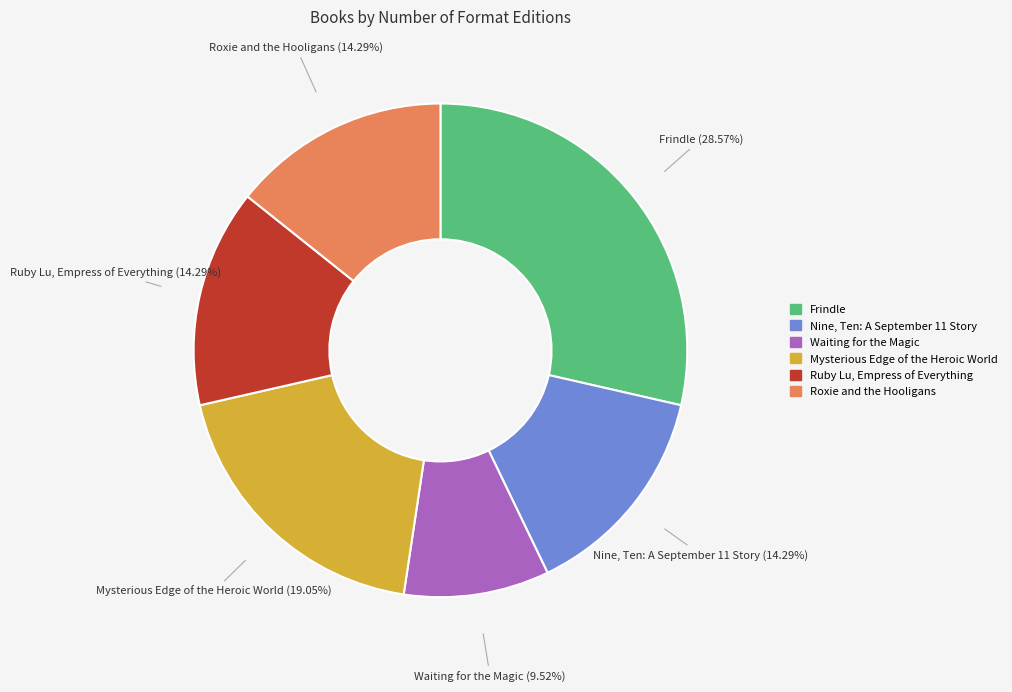

How many slices are in this pie chart?

6